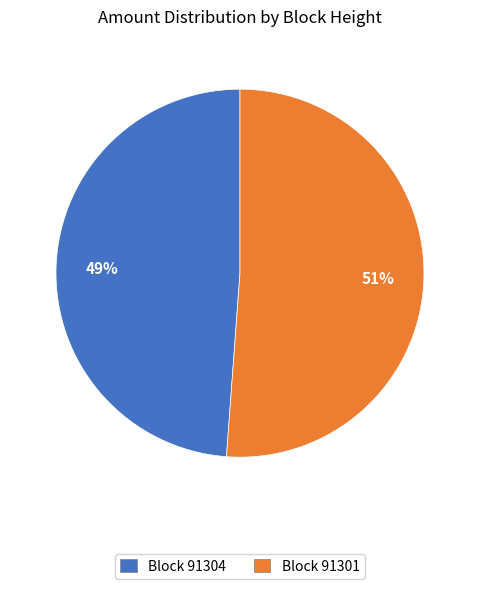

The Block 91301 slice represents 51% of the pie. True or false?

True